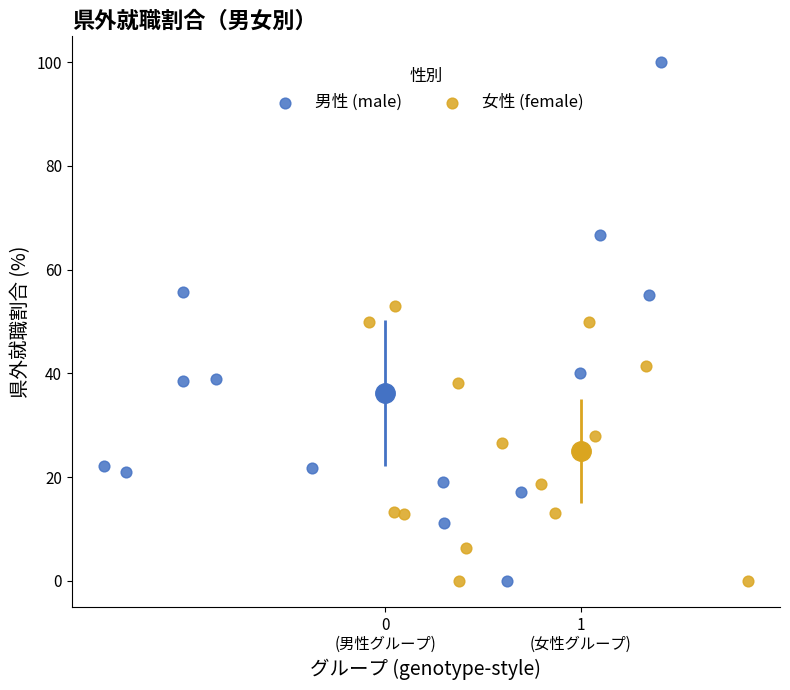

Which series reaches the maximum Y coordinate?

男性 (male)